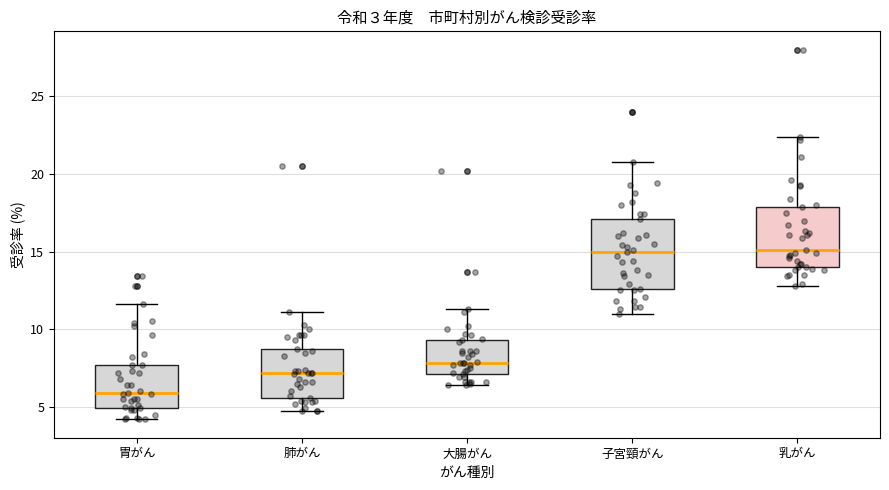

Reading left to right, read every box against the y-axis: the position of its median line, the range the box covers, and the ends of its whiskers. The values are not printed on the chart, so give them approximately, as read against the axis.

胃がん: median 6.0, box 5.0 to 7.5, whiskers 4.0 to 11.5
肺がん: median 7.0, box 5.5 to 8.5, whiskers 4.5 to 11.0
大腸がん: median 8.0, box 7.0 to 9.5, whiskers 6.5 to 11.5
子宮頸がん: median 15.0, box 12.5 to 17.0, whiskers 11.0 to 21.0
乳がん: median 15.0, box 14.0 to 18.0, whiskers 13.0 to 22.5